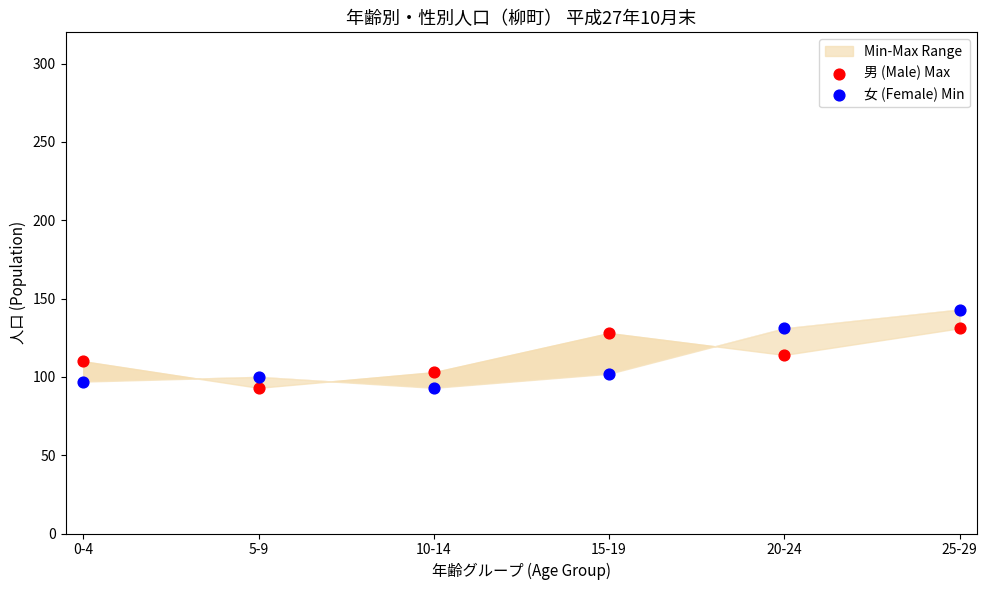

In the 女 (Female) Min series, what Y value is closest to 118?

131